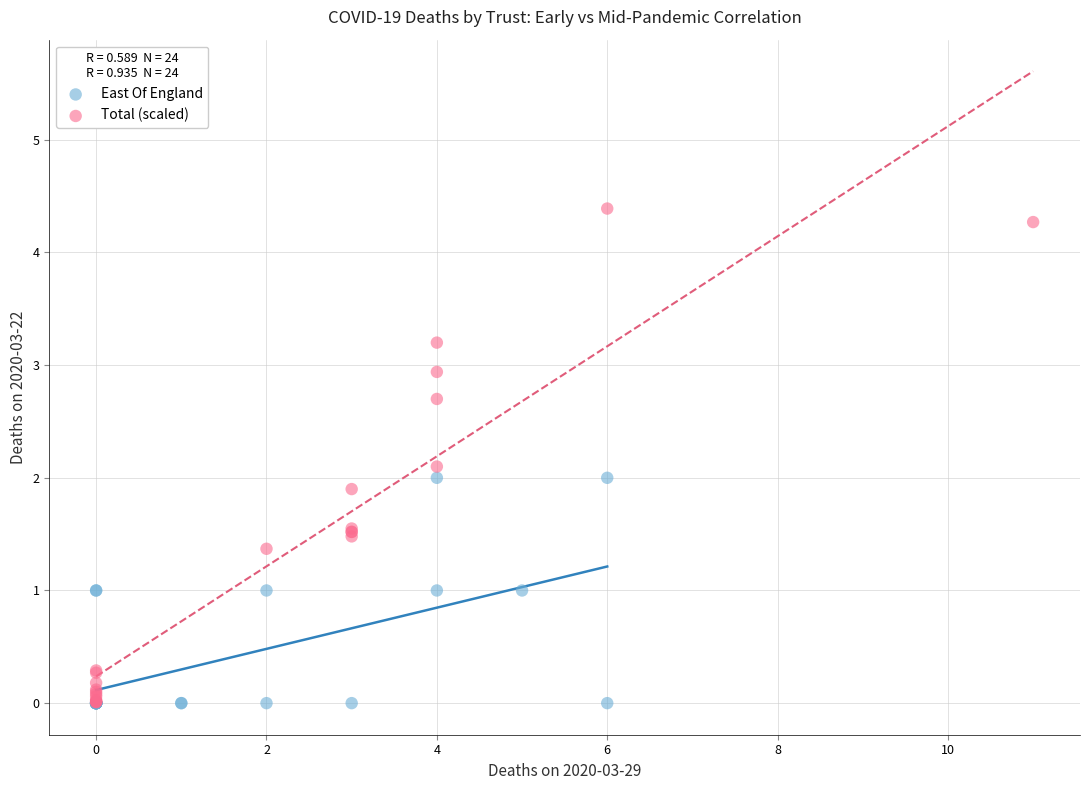

Which series reaches the maximum Y coordinate?

Total (scaled)